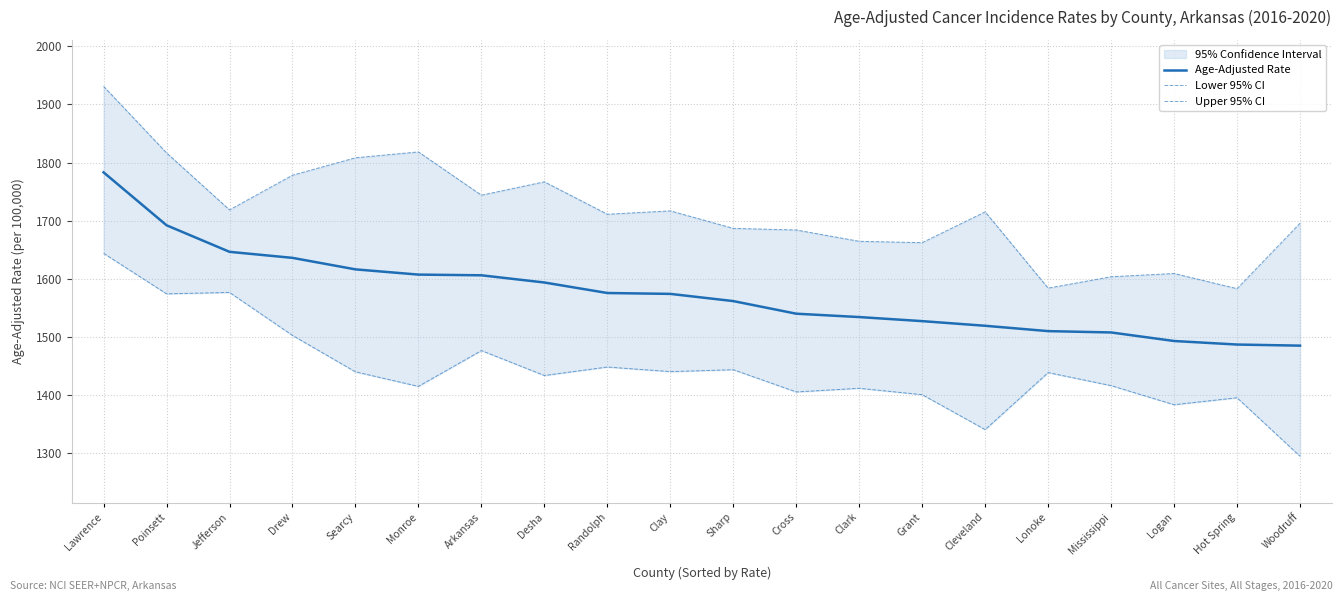

Reading left to right, what are all the values shown in this chart?

Age-Adjusted Rate: Lawrence=1783.1	Poinsett=1692.0	Jefferson=1646.3	Drew=1635.9	Searcy=1616.1	Monroe=1607.1	Arkansas=1605.9	Desha=1593.5	Randolph=1575.4	Clay=1573.9	Sharp=1561.5	Cross=1539.8	Clark=1534.0	Grant=1527.0	Cleveland=1519.0	Lonoke=1509.8	Mississippi=1507.5	Logan=1492.8	Hot Spring=1486.7	Woodruff=1484.8
Lower 95% CI: Lawrence=1643.7	Poinsett=1574.0	Jefferson=1576.4	Drew=1502.4	Searcy=1439.7	Monroe=1414.7	Arkansas=1476.3	Desha=1433.4	Randolph=1448.0	Clay=1440.1	Sharp=1443.4	Cross=1405.1	Clark=1411.4	Grant=1400.4	Cleveland=1340.3	Lonoke=1438.4	Mississippi=1416.0	Logan=1383.1	Hot Spring=1395.1	Woodruff=1294.4
Upper 95% CI: Lawrence=1931.2	Poinsett=1816.6	Jefferson=1718.5	Drew=1778.2	Searcy=1808.2	Monroe=1818.3	Arkansas=1743.8	Desha=1766.8	Randolph=1711.0	Clay=1716.8	Sharp=1686.7	Cross=1683.9	Clark=1664.4	Grant=1662.1	Cleveland=1715.1	Lonoke=1583.8	Mississippi=1603.4	Logan=1609.0	Hot Spring=1582.9	Woodruff=1695.5